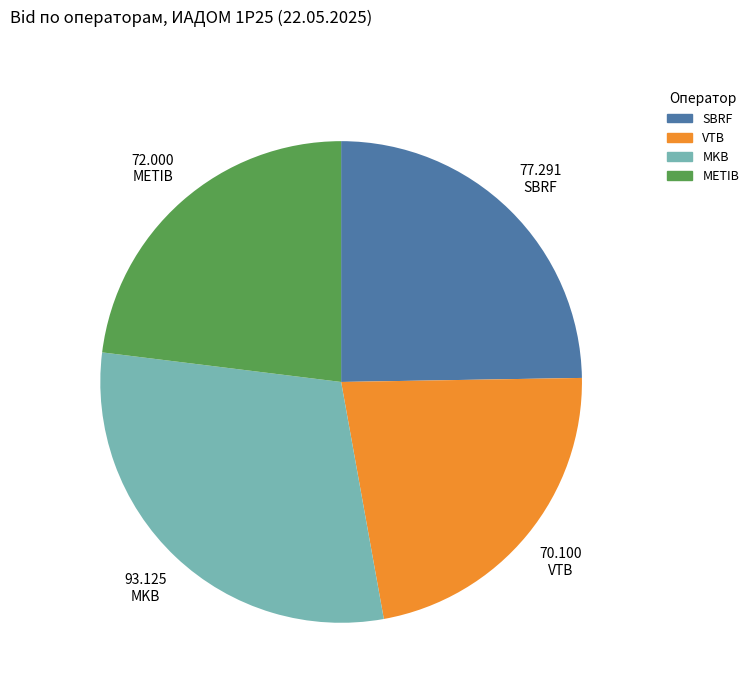

Which slice is the largest?

MKB